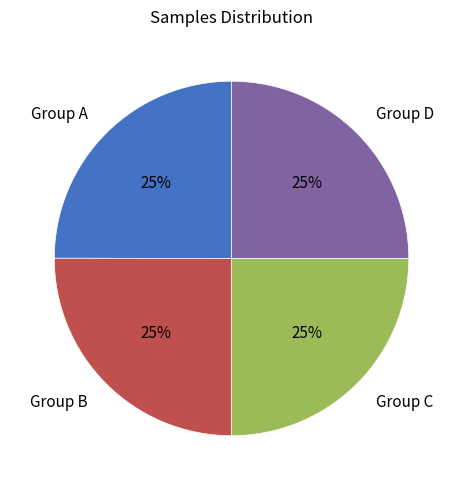

To the nearest percent, what portion does Group D represent?

25%